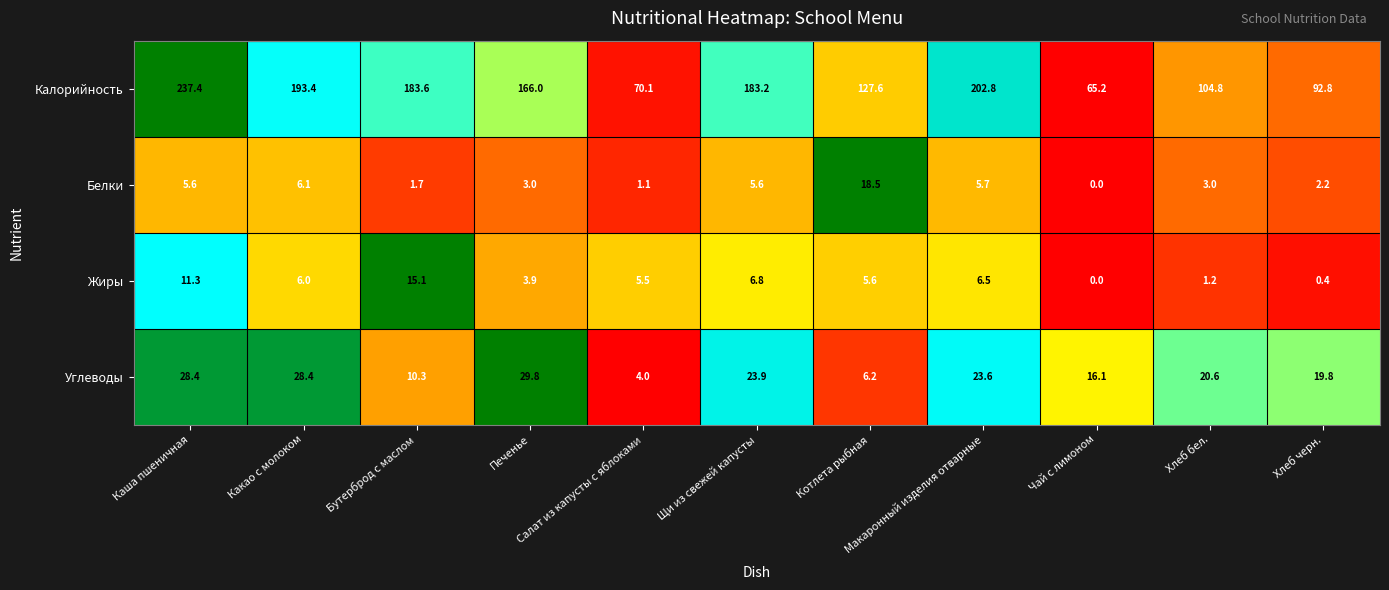

Which label corresponds to the largest value in the chart?

Каша пшеничная